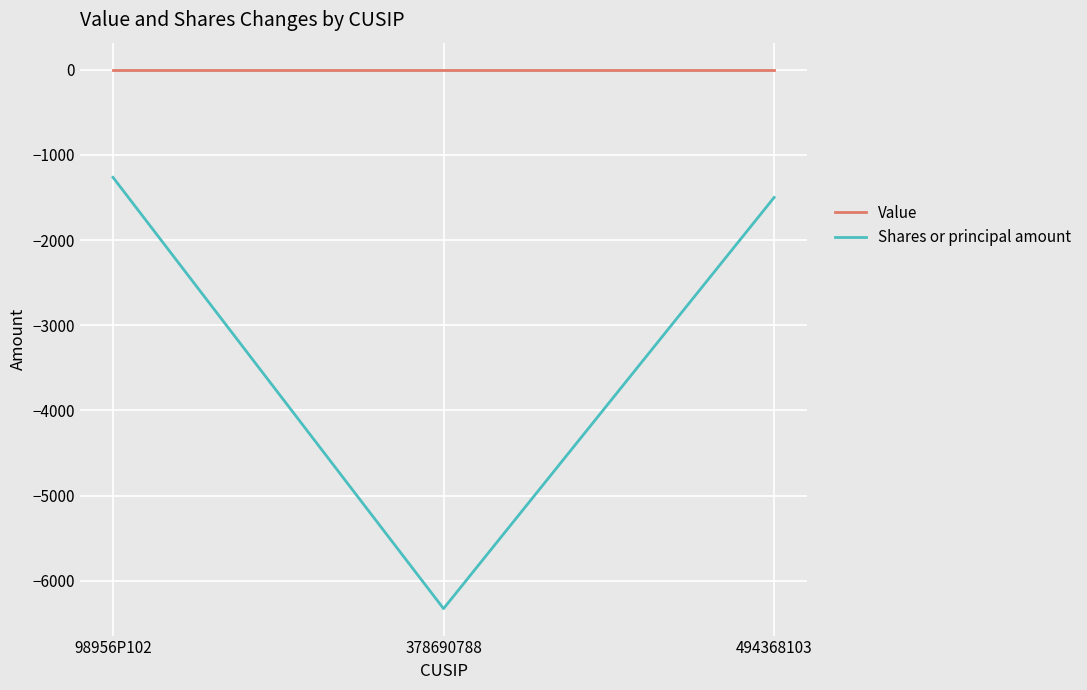

Is this an area chart (filled region under the line)?

No